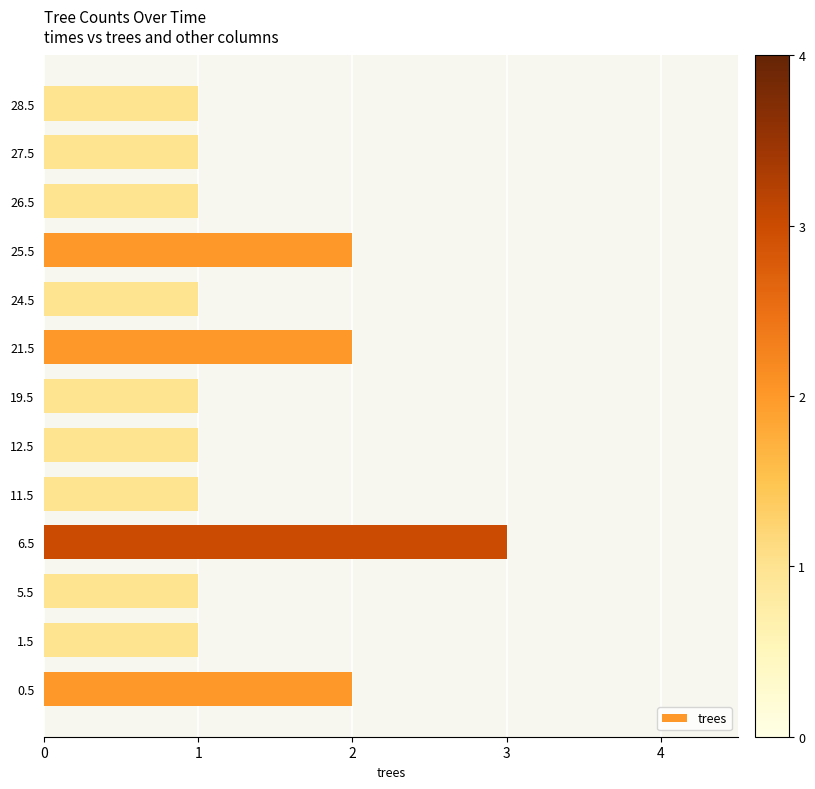

At which category does the chart reach its peak across all series?

6.5